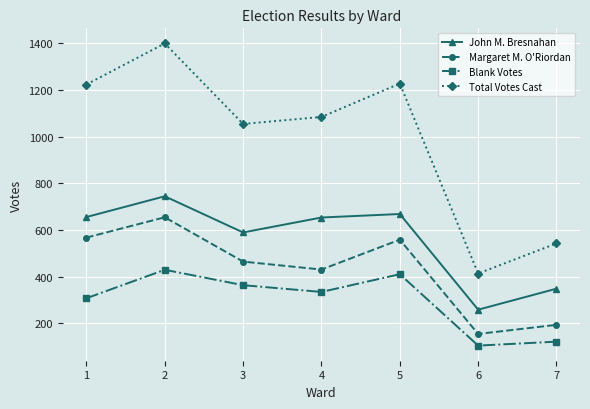

Which series changed the most between 3 and 6?

Total Votes Cast